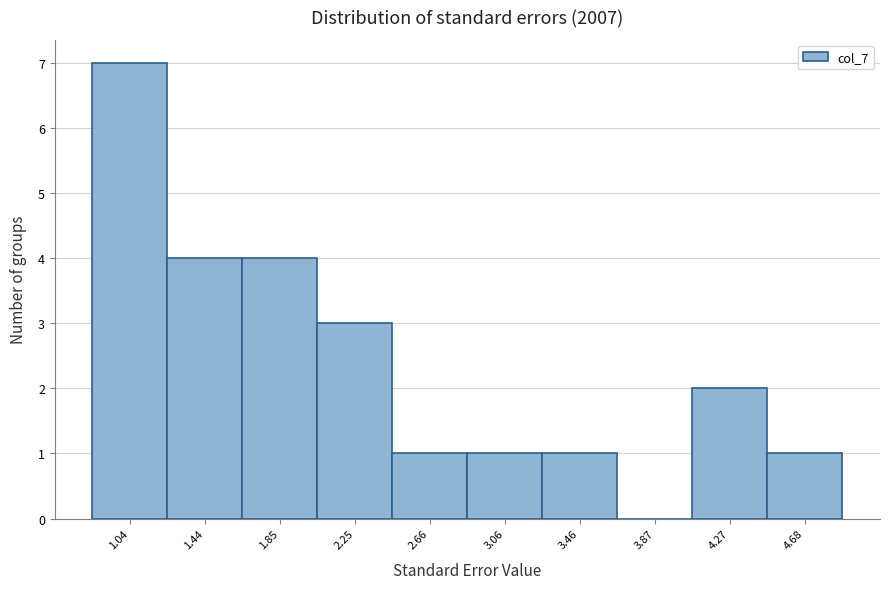

Reading left to right, what are all the values shown in this chart?

1.04=7	1.44=4	1.85=4	2.25=3	2.66=1	3.06=1	3.46=1	3.87=0	4.27=2	4.68=1